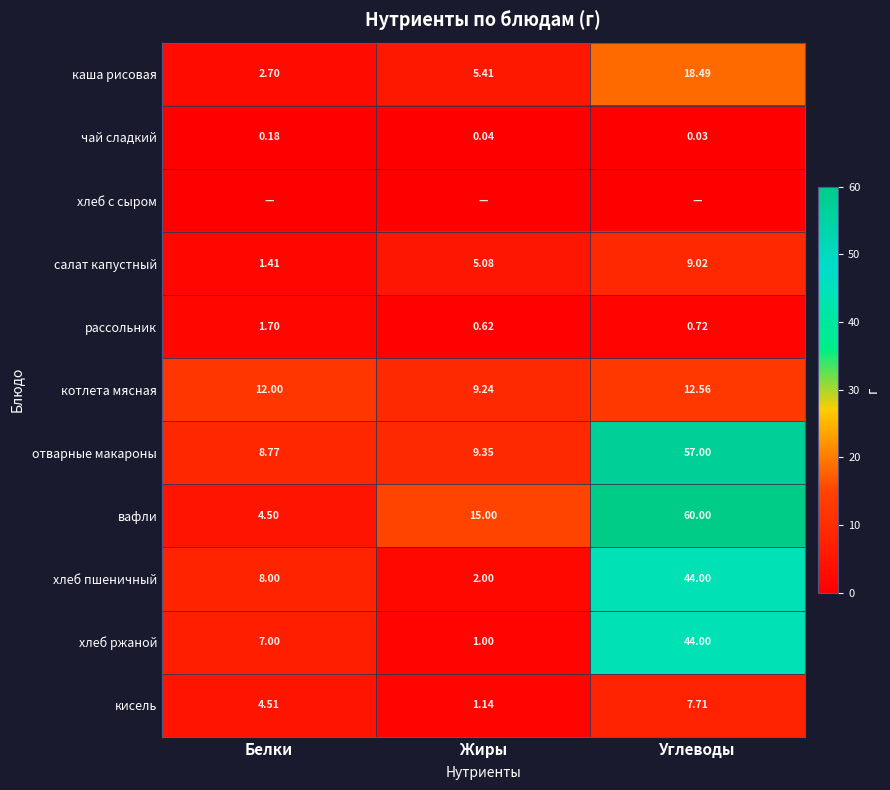

Is the value of отварные макароны at Углеводы greater than the value of рассольник at Жиры?

Yes